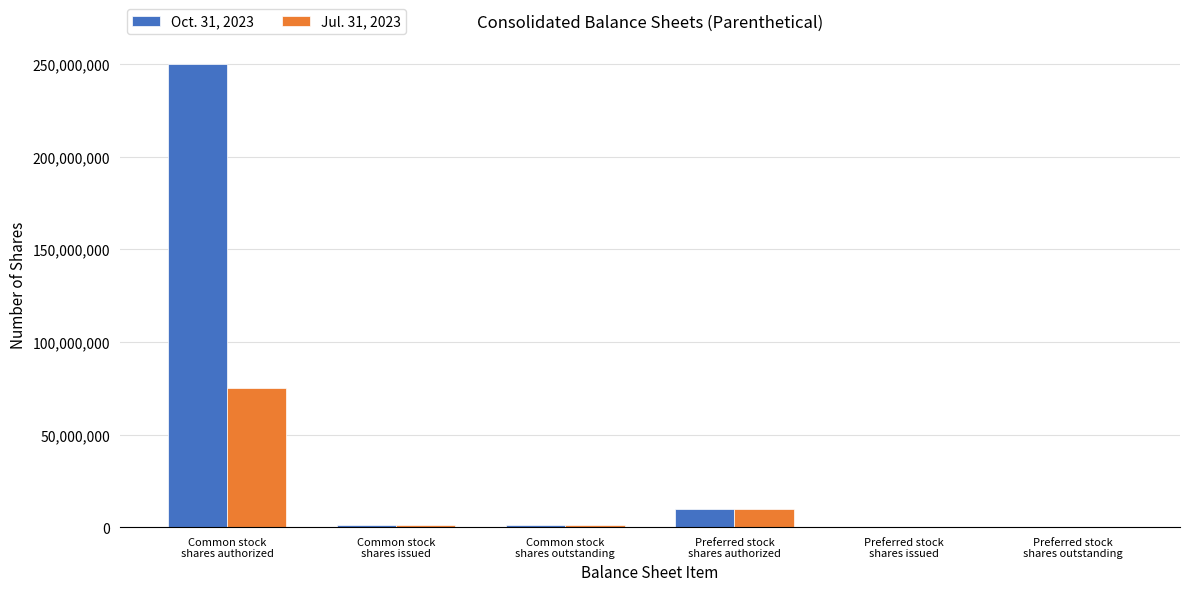

What is the maximum value shown in the chart?

250000000